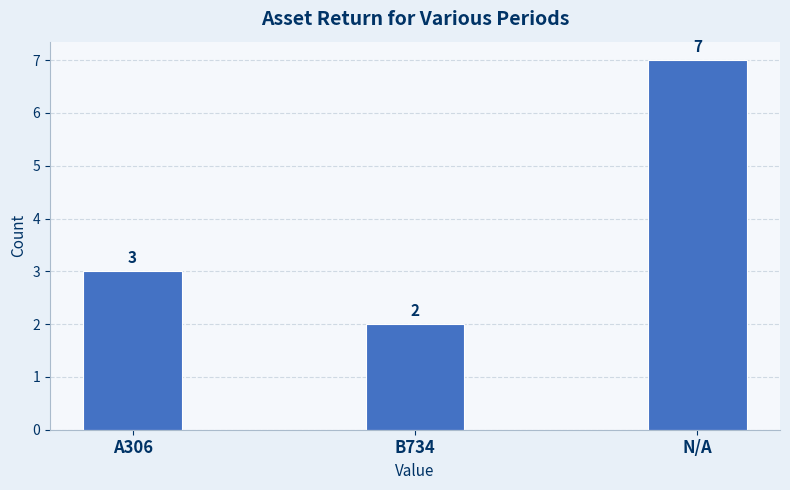

What is the difference between the second highest and minimum values?

1